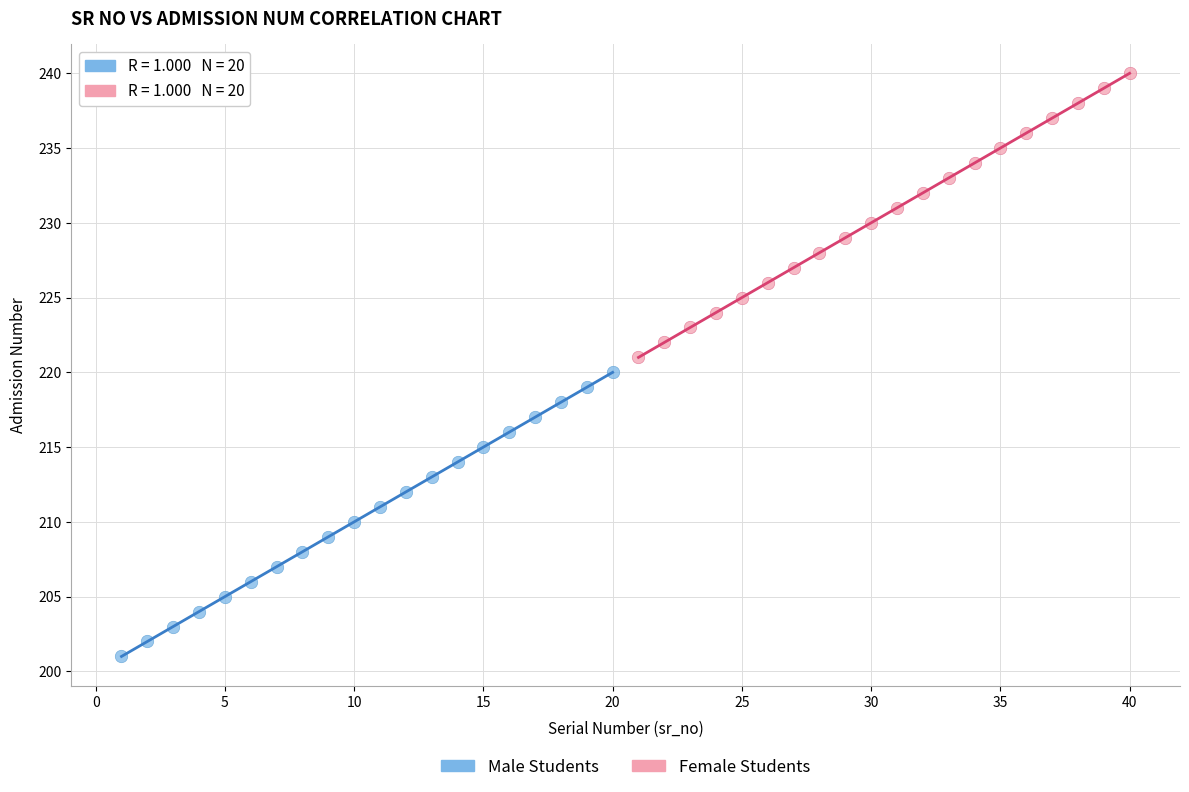

Which series contains the highest Y value?

Female Students